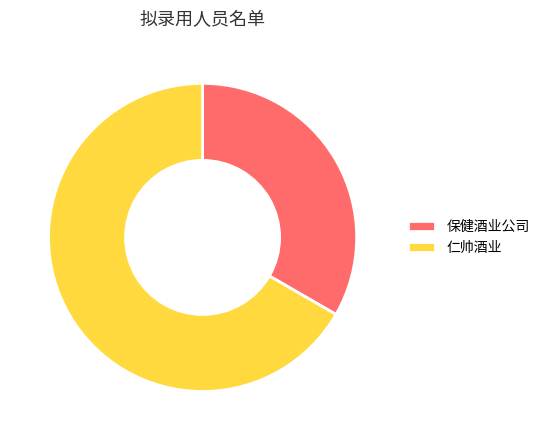

What is the majority slice?

仁帅酒业